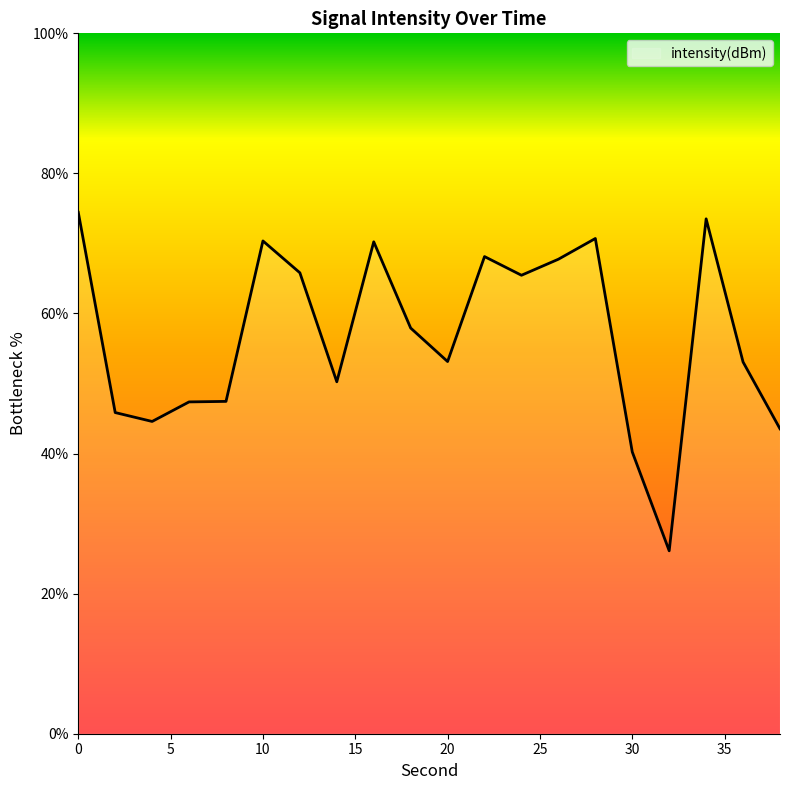

What is the difference between the maximum and minimum values?

48.3